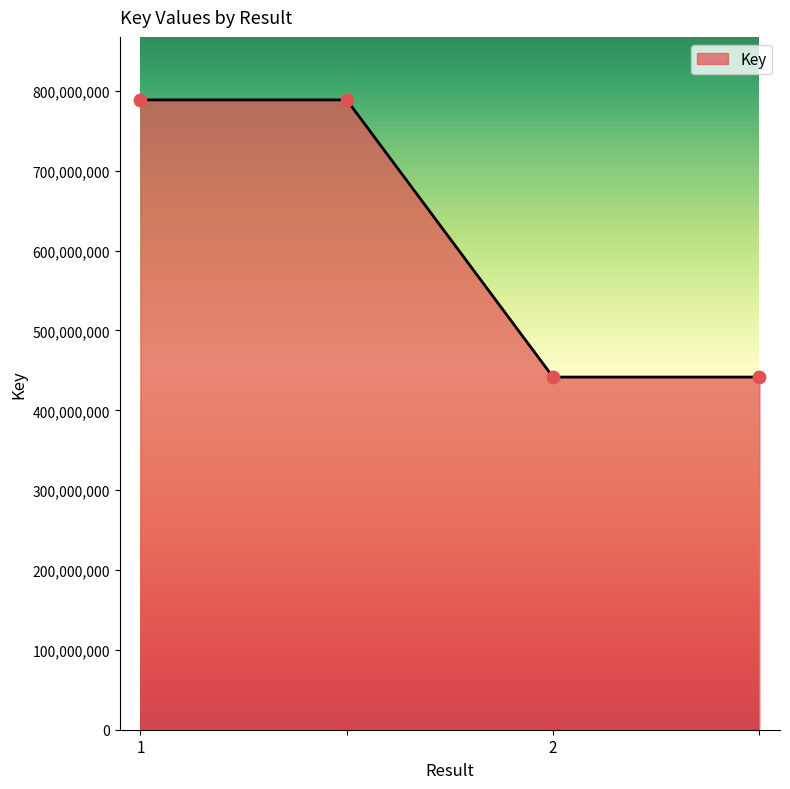

What is the difference between the second highest and minimum values?

347132397